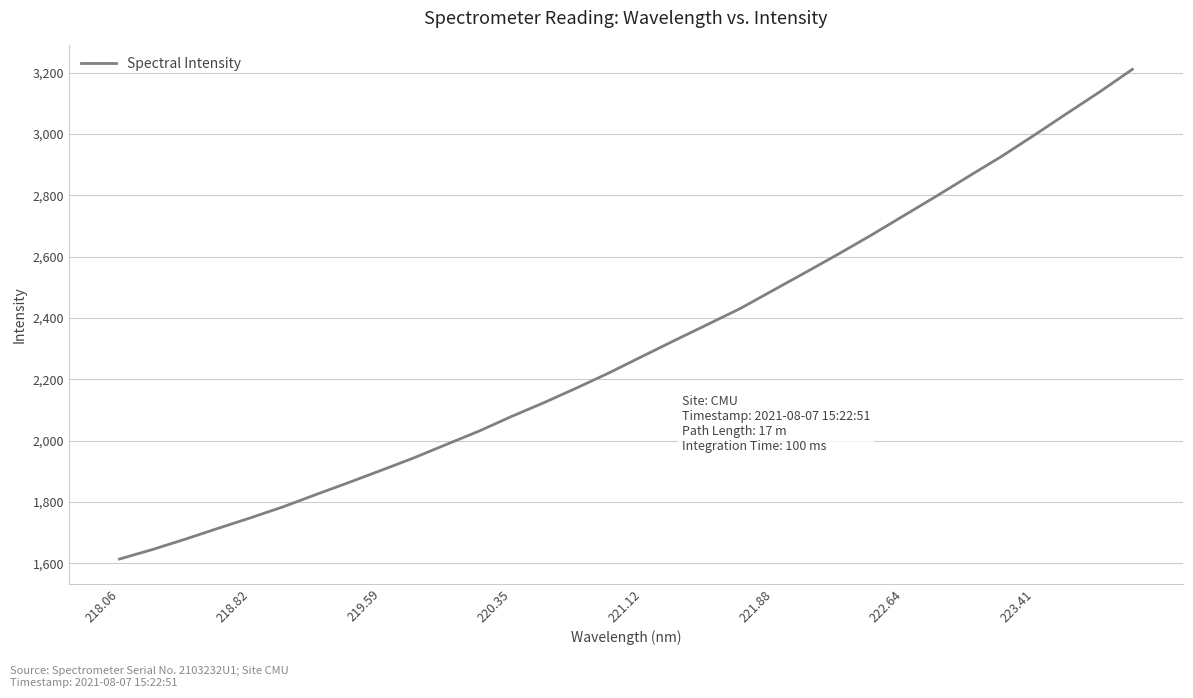

What is the difference between the maximum and minimum values?

1596.9